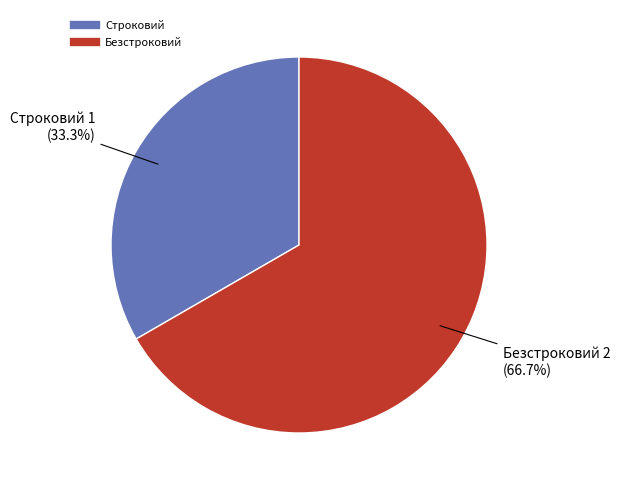

Which category has the smallest portion of the pie?

Строковий